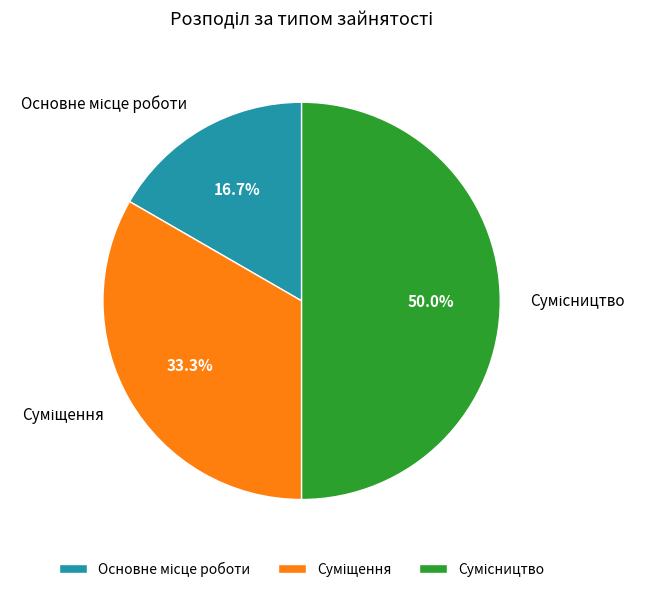

To the nearest percent, what is the average slice percentage?

33%